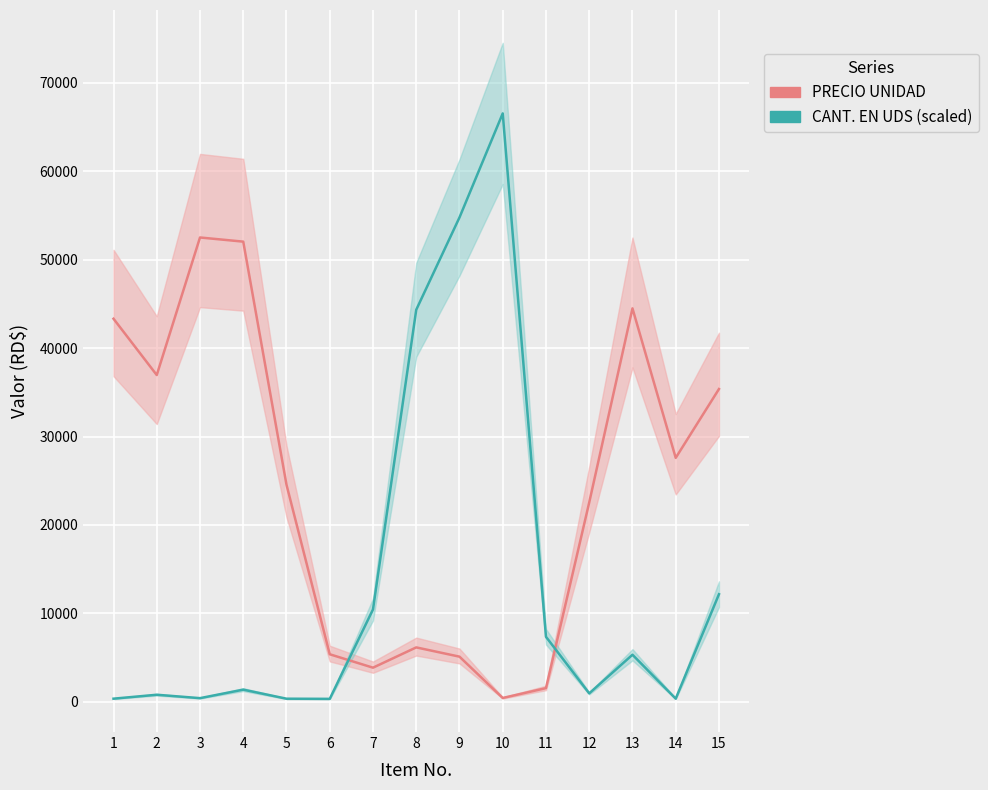

Is it true that PRECIO UNIDAD equals 35377.5 at 15?

True